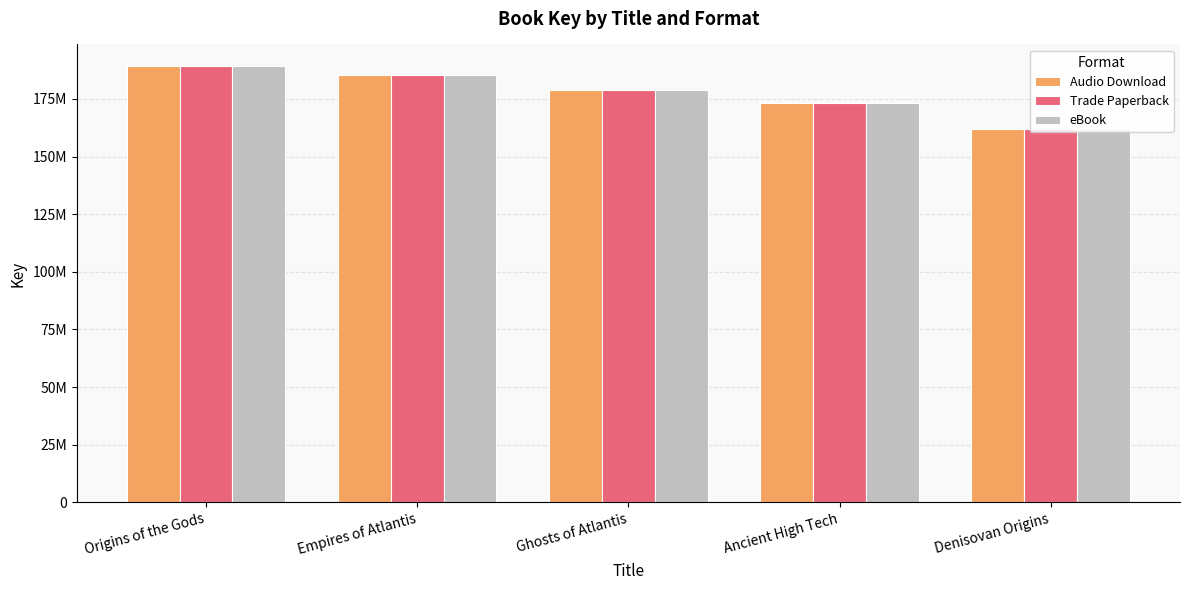

What is the smallest value displayed?

162065363